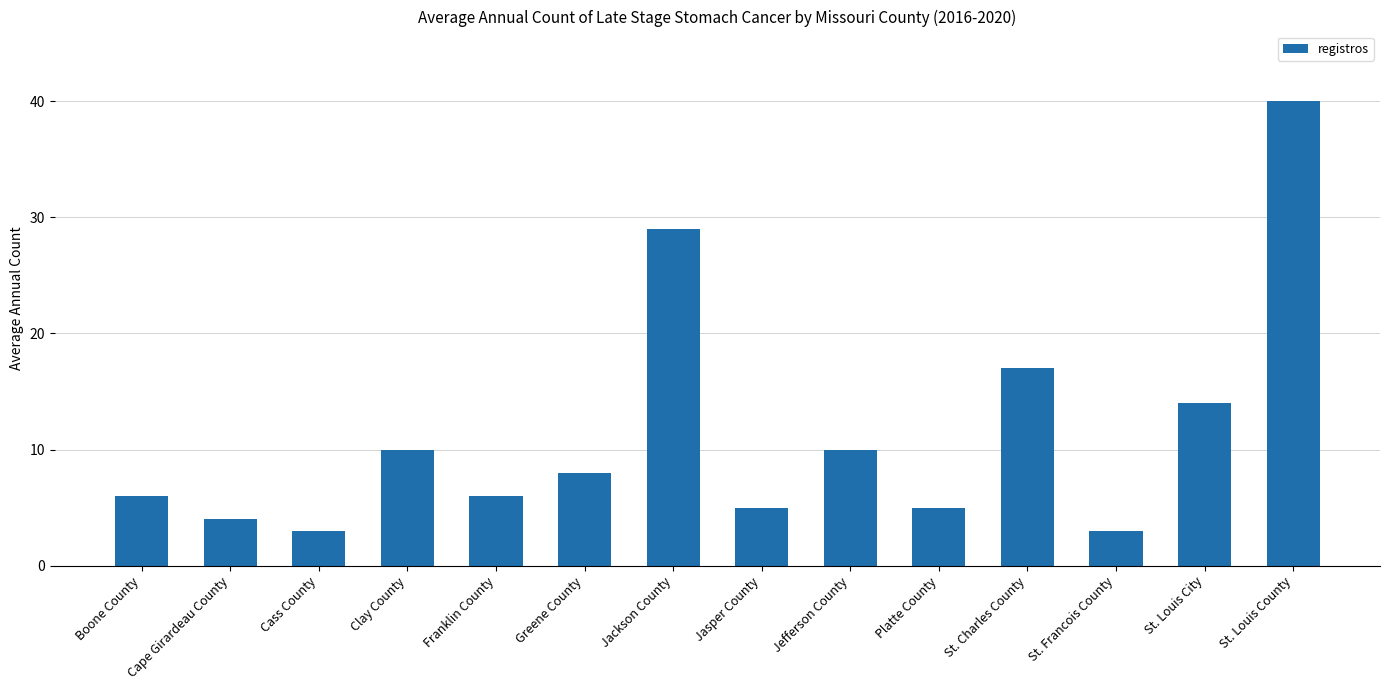

What is the smallest value displayed?

3